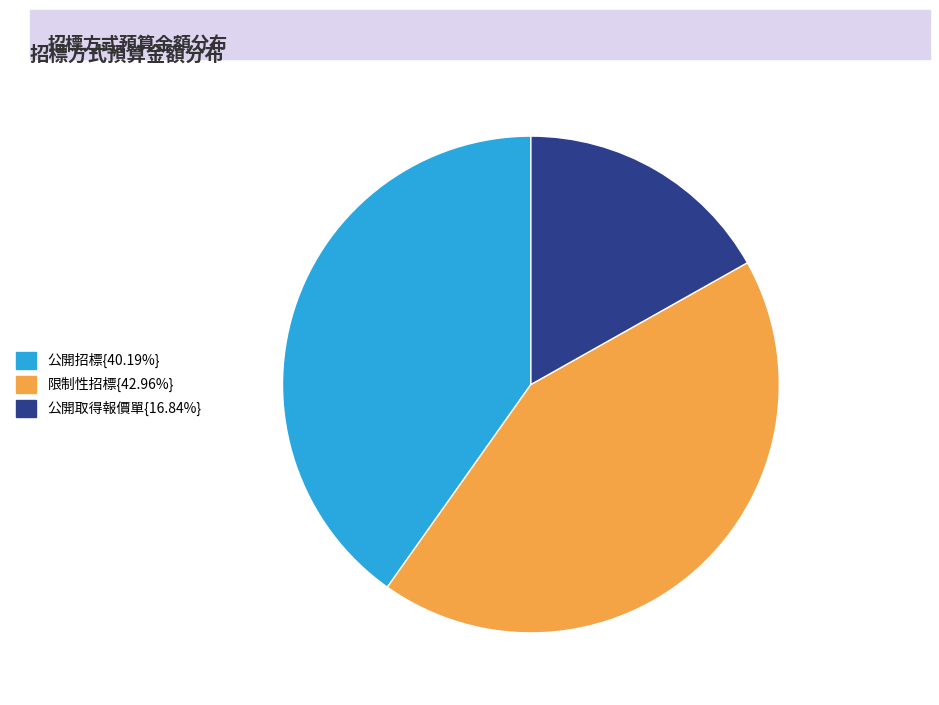

Is there any slice that represents more than half of the pie?

No